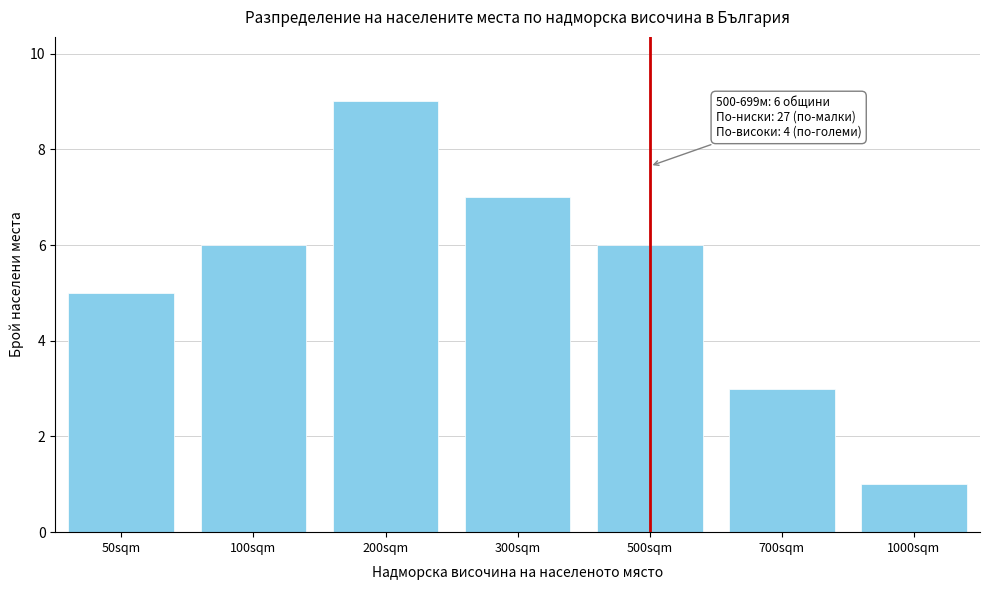

Reading left to right, extract all data points from this chart.

5	6	9	7	6	3	1